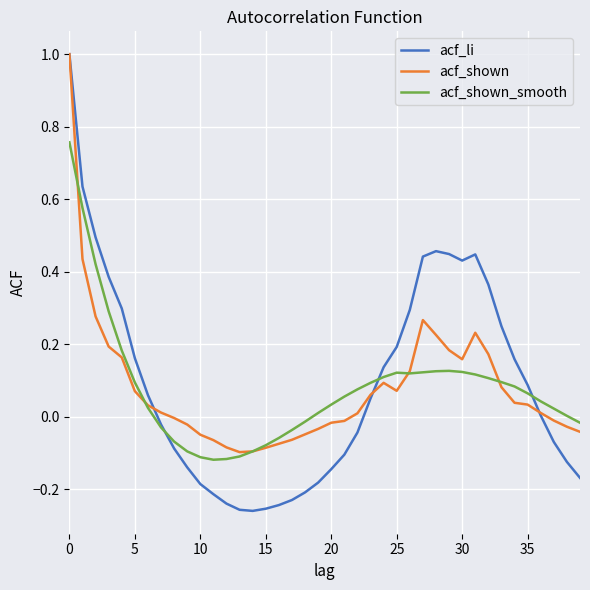

What is the highest value of the acf_shown series?

1.0